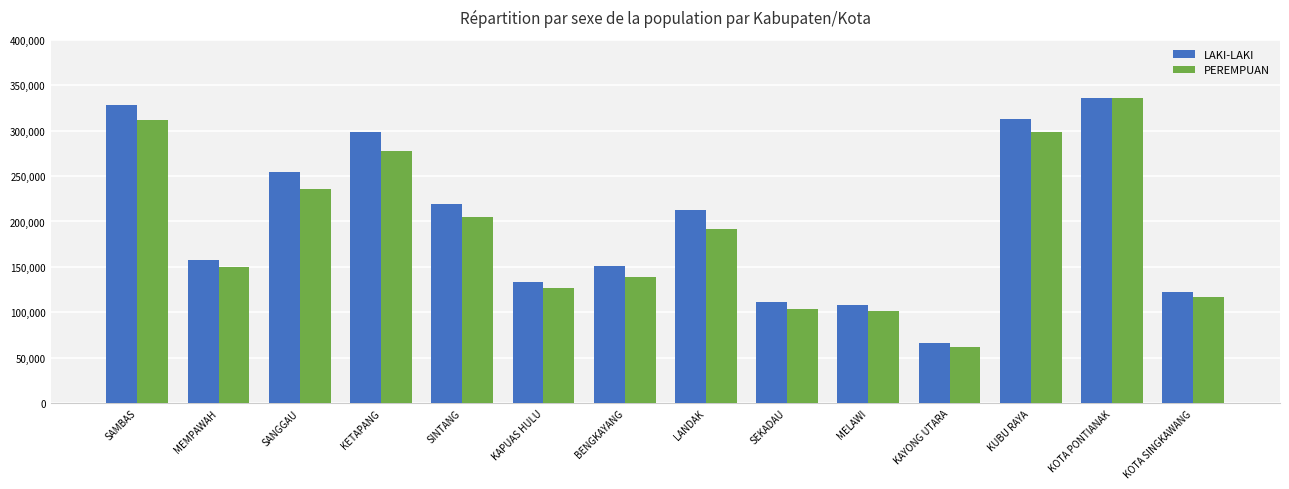

At which label does PEREMPUAN first exceed 191980?

SAMBAS